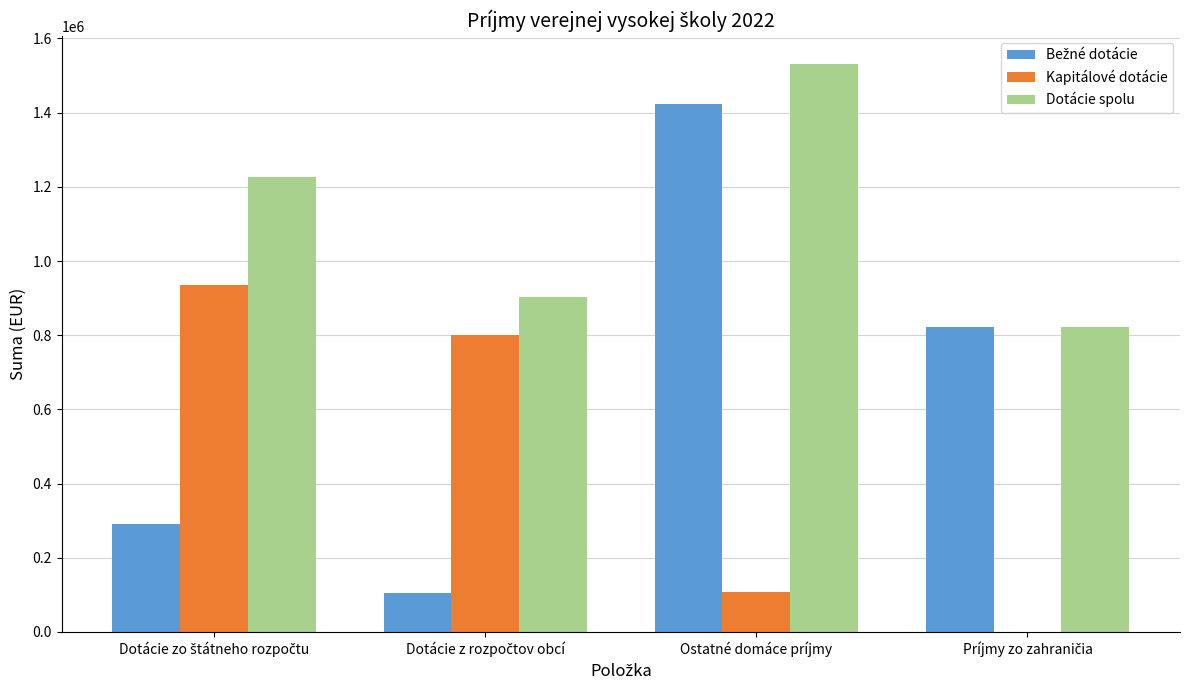

At which category is the sum across all series the highest?

Ostatné domáce príjmy